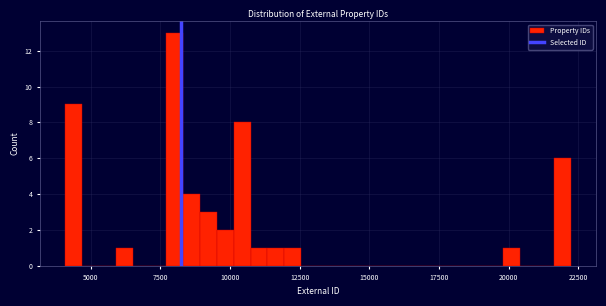

Read against the x-axis, roughly where is the centre of the tallest bar?

8000